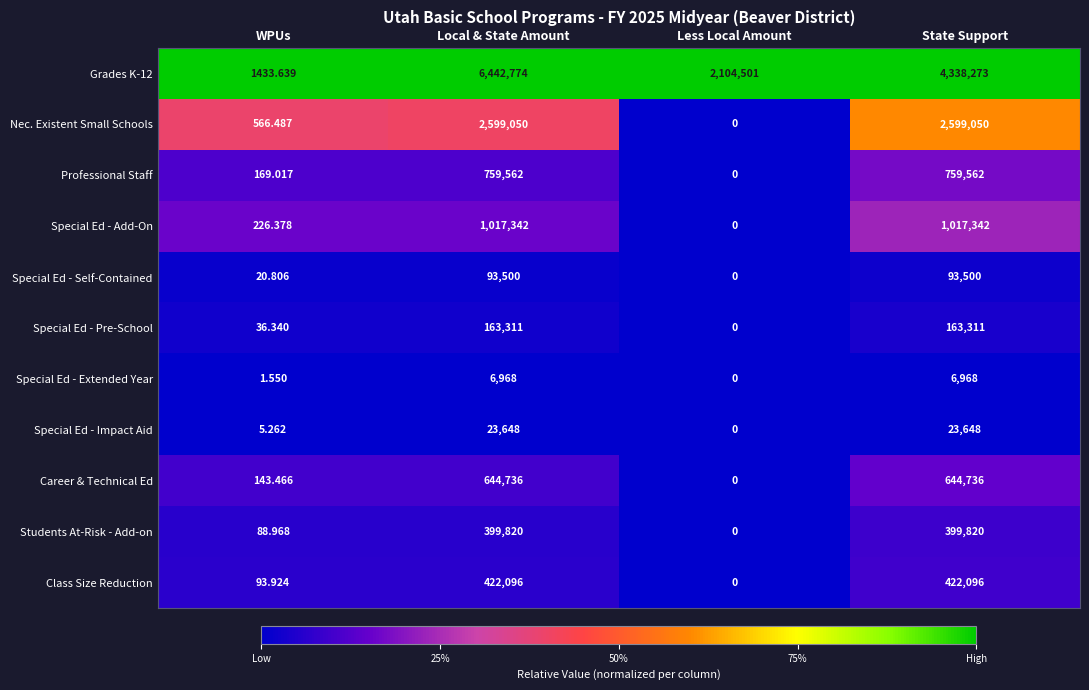

List the series in order of their peak value, highest first.

Grades K-12, Nec. Existent Small Schools, Special Ed - Add-On, Professional Staff, Career & Technical Ed, Class Size Reduction, Students At-Risk - Add-on, Special Ed - Pre-School, Special Ed - Self-Contained, Special Ed - Impact Aid, Special Ed - Extended Year